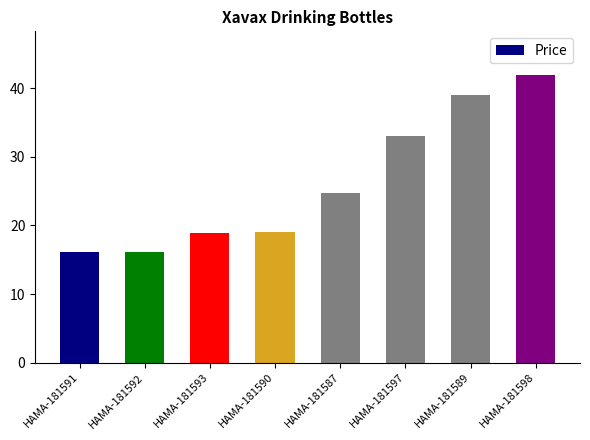

Between HAMA-181591 and HAMA-181587, which is larger?

HAMA-181587